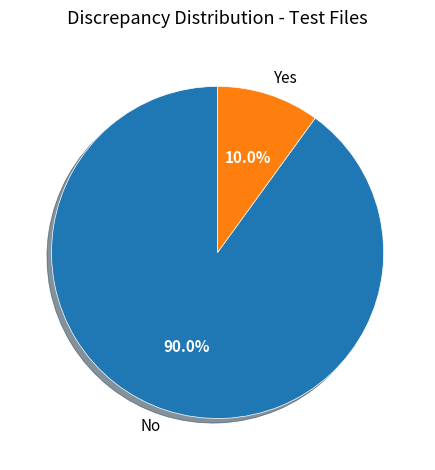

Is there any slice that represents more than half of the pie?

Yes